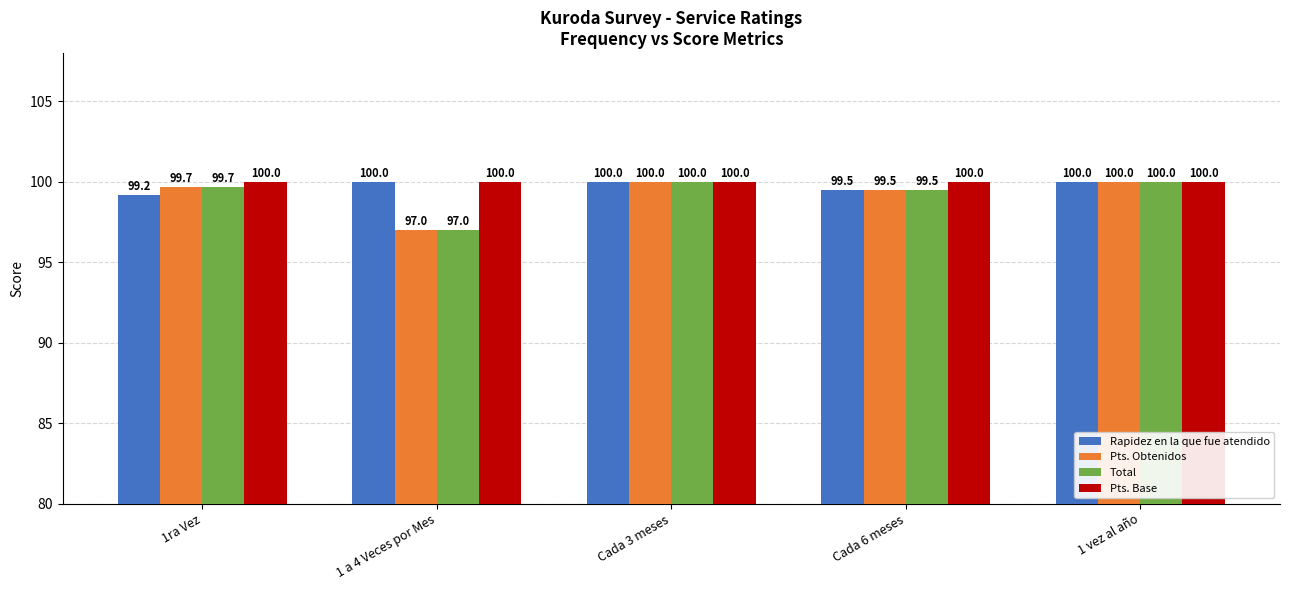

What is the total value across all series at Cada 3 meses?

400.0